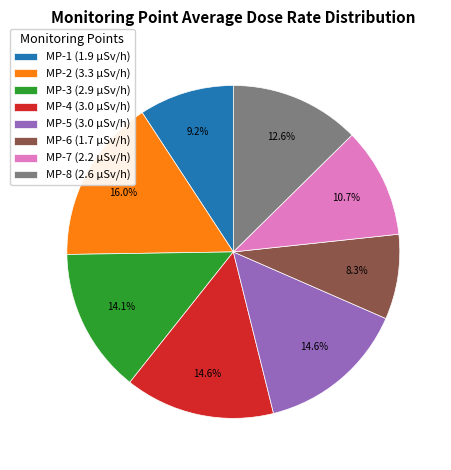

What percentage is NOT represented by MP-1?

90.8%